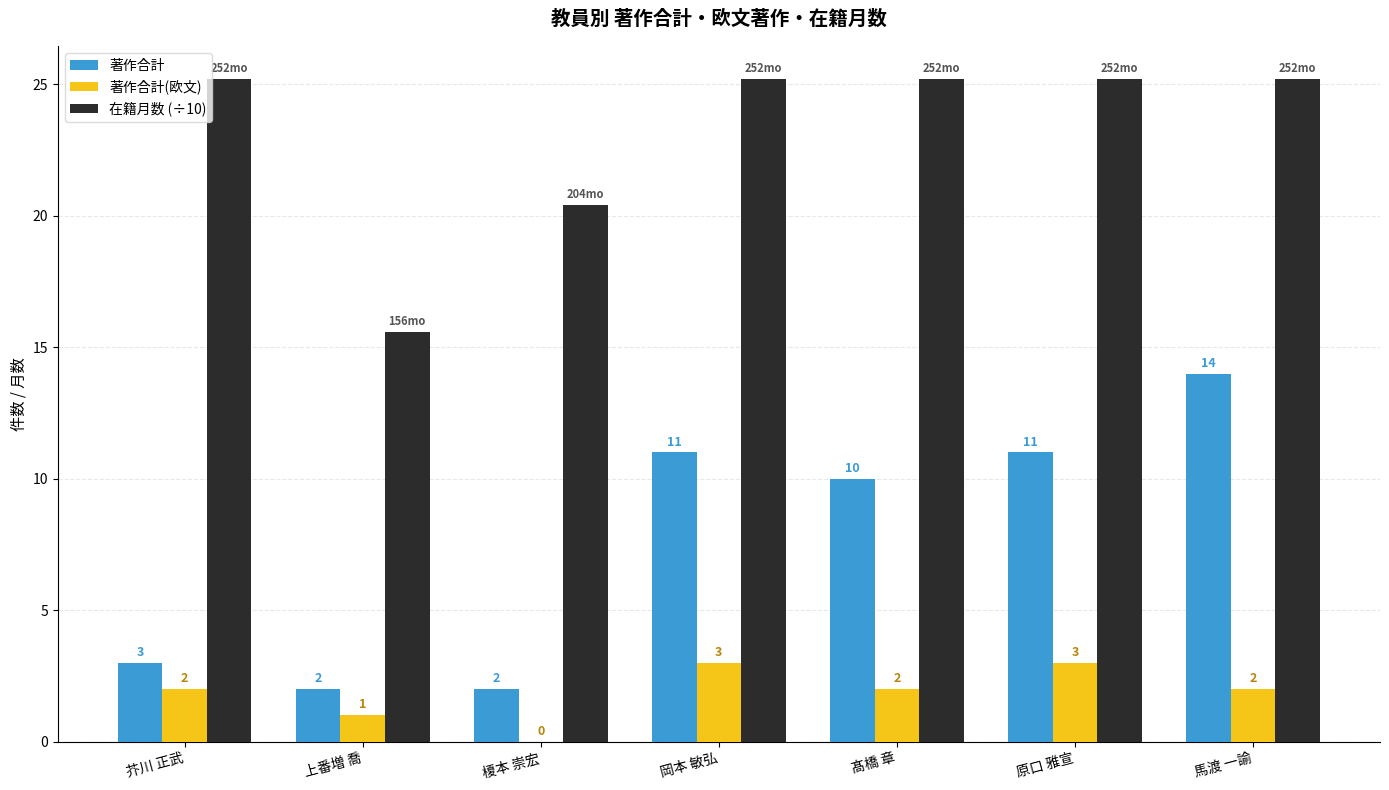

The value of 著作合計 at 馬渡 一諭 is 14.0. True or false?

True